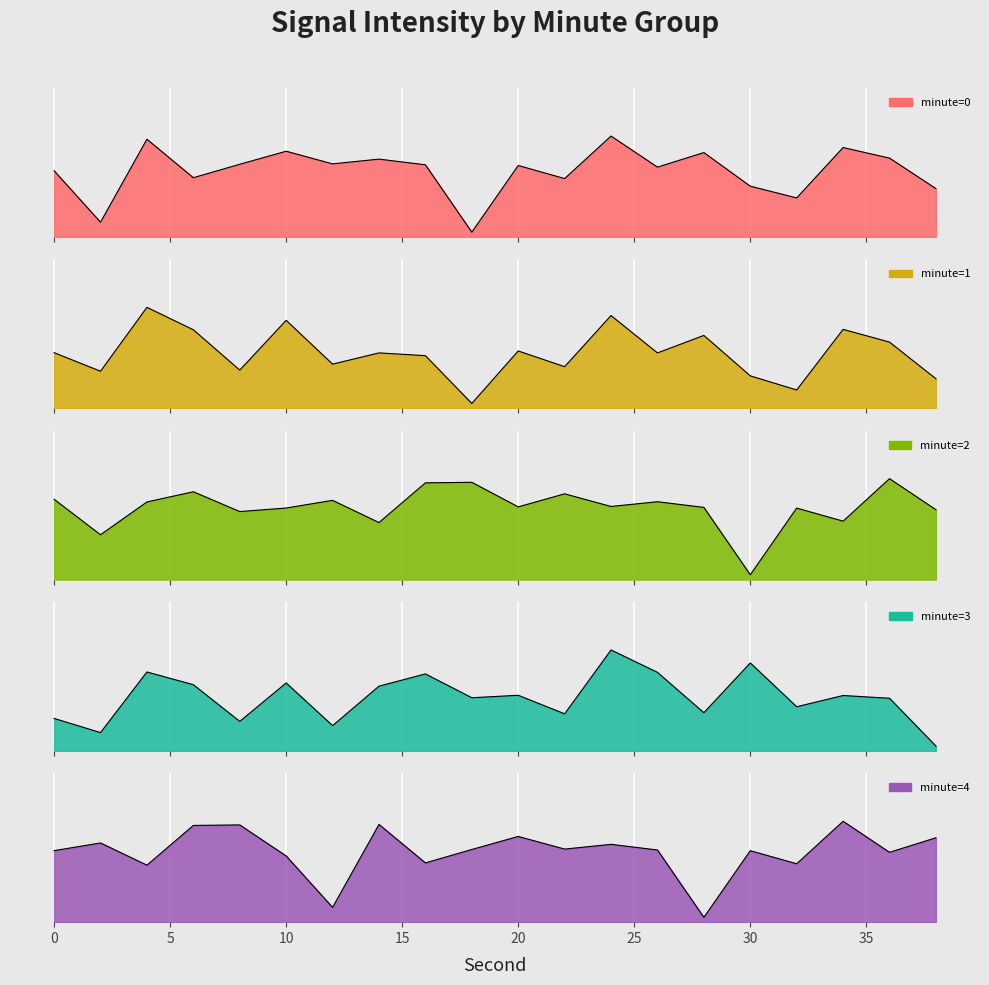

What is the difference between the minute=2 values at 18 and 16?

0.1